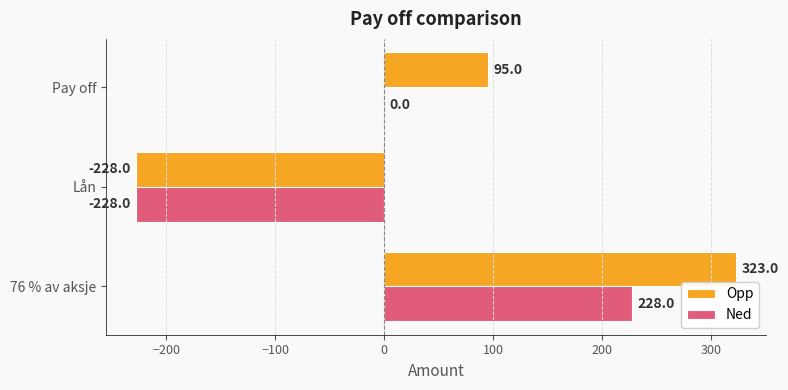

At which category is the sum across all series the highest?

76 % av aksje